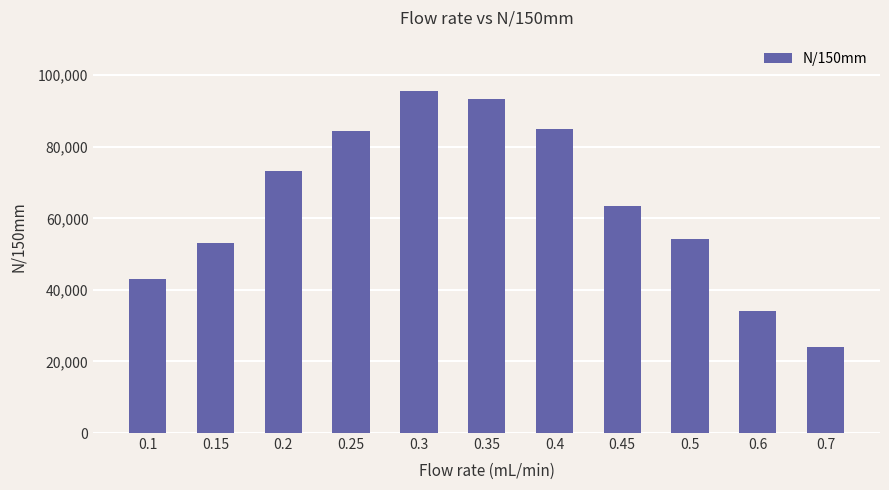

Does the chart contain stacked bars?

No